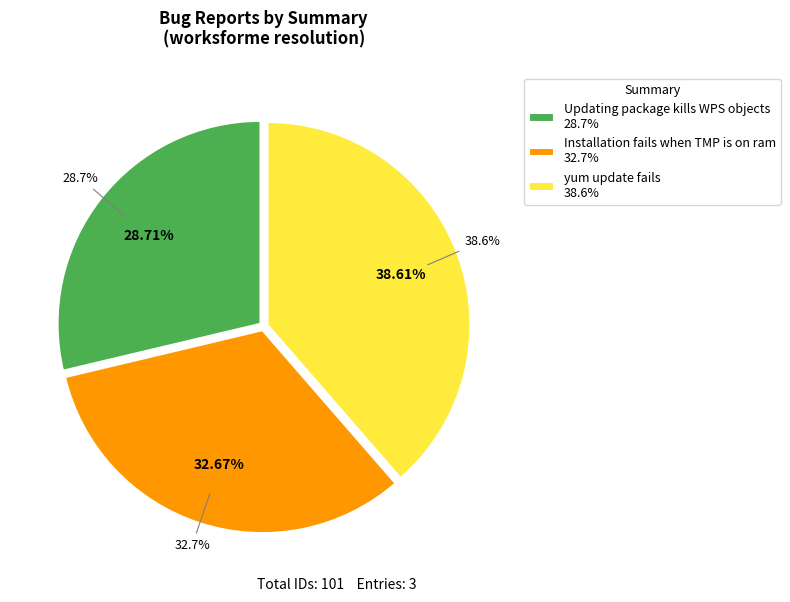

How much of the chart is everything except yum update fails?

61.4%